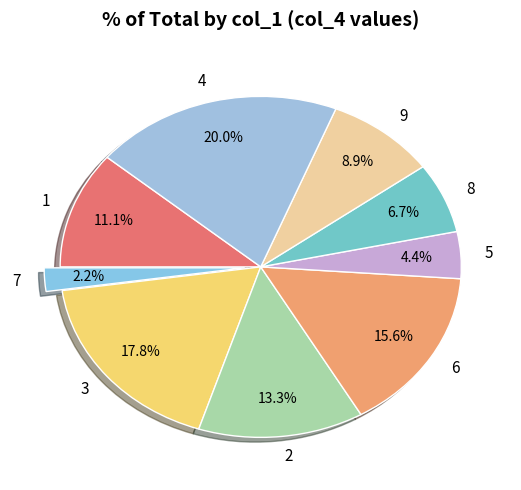

Does 3 account for over 50% of the chart?

No